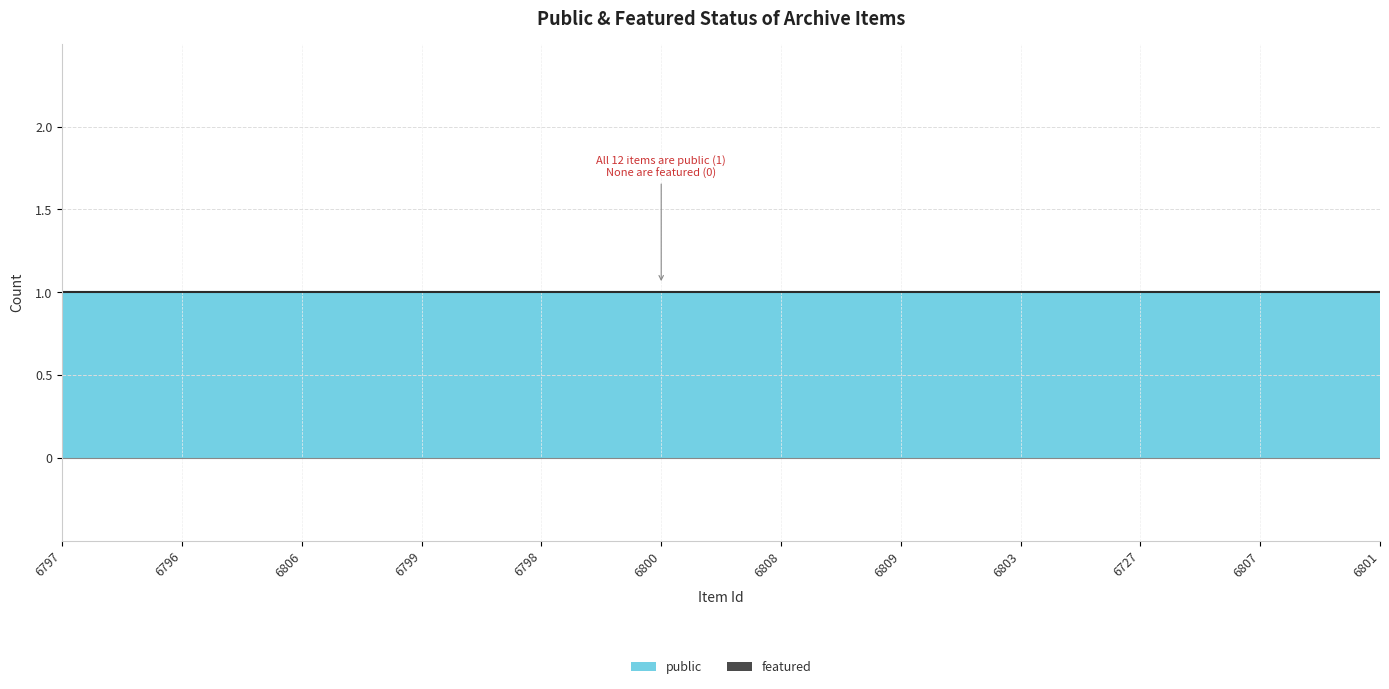

Does the chart display data point markers on the line(s)?

No